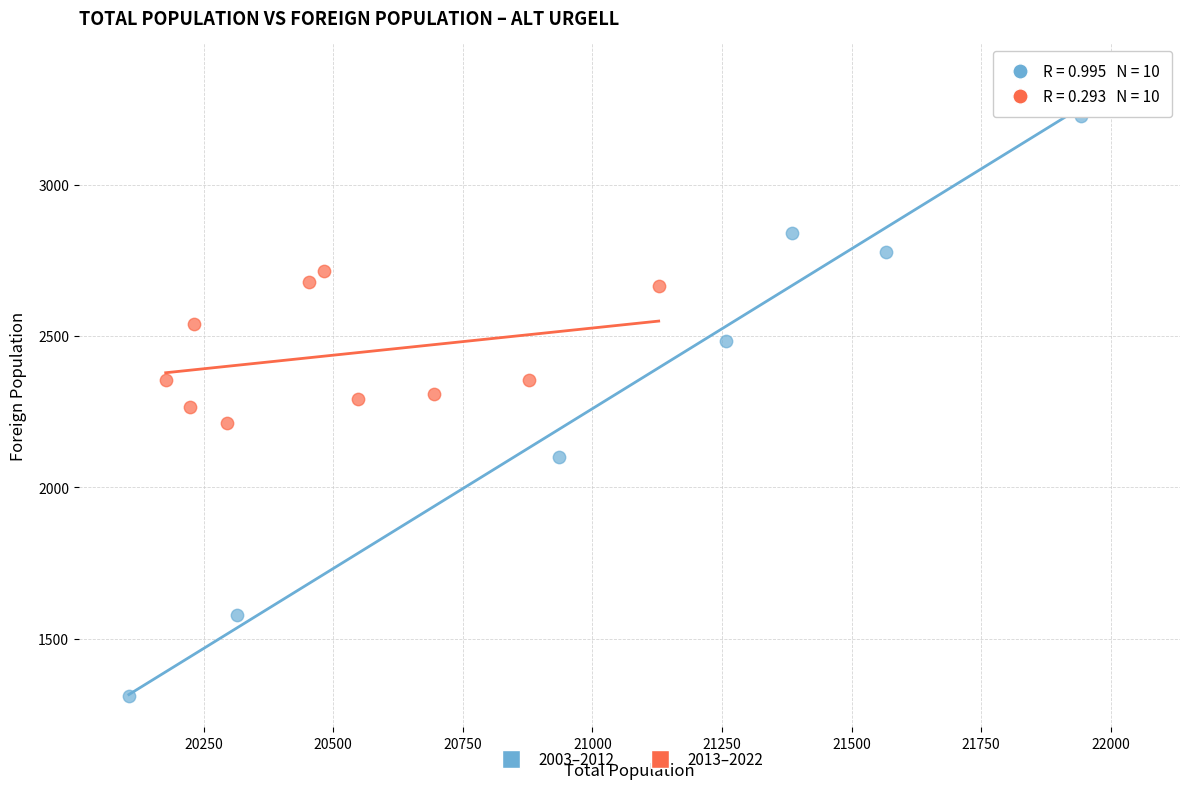

Which series reaches the minimum Y coordinate?

2003–2012